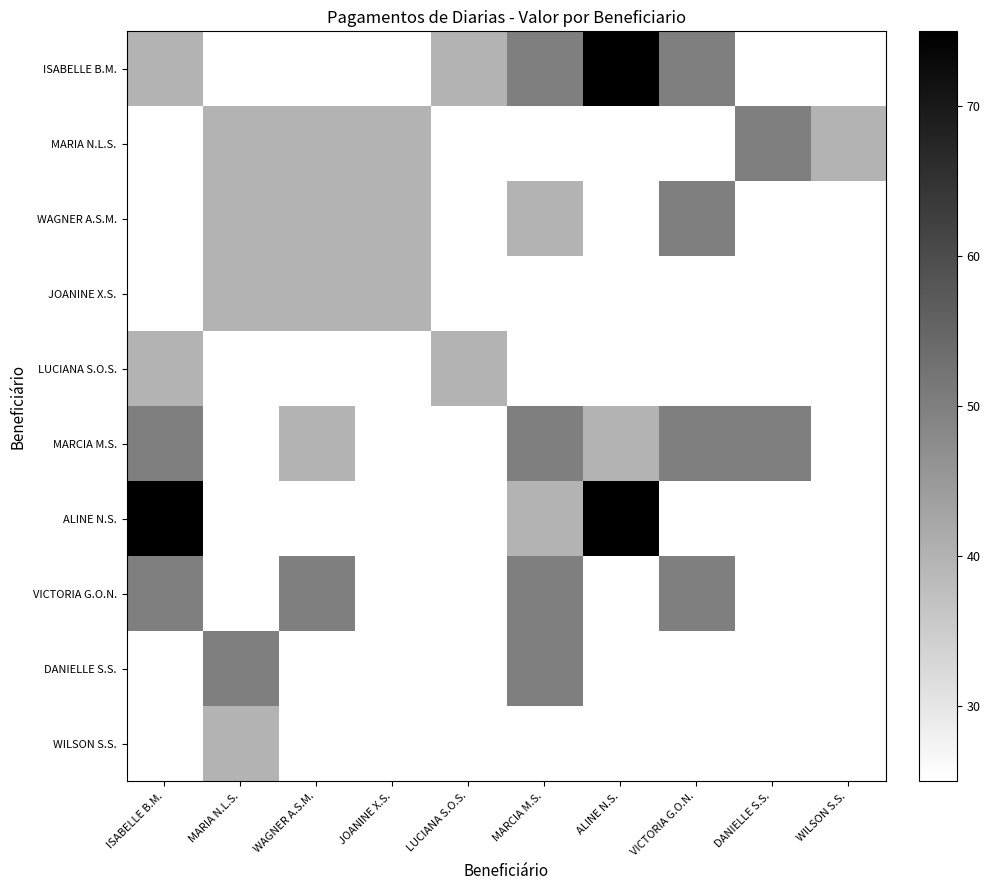

What is the difference between the highest and lowest values at DANIELLE S.S.?

25